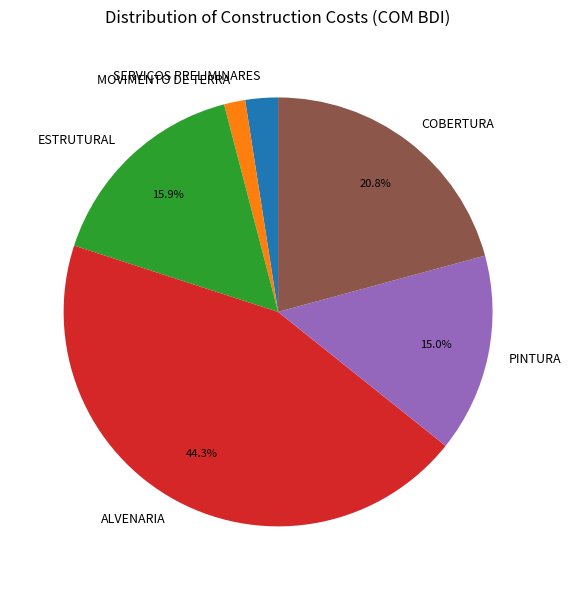

Which has a higher value, ALVENARIA or SERVIÇOS PRELIMINARES?

ALVENARIA